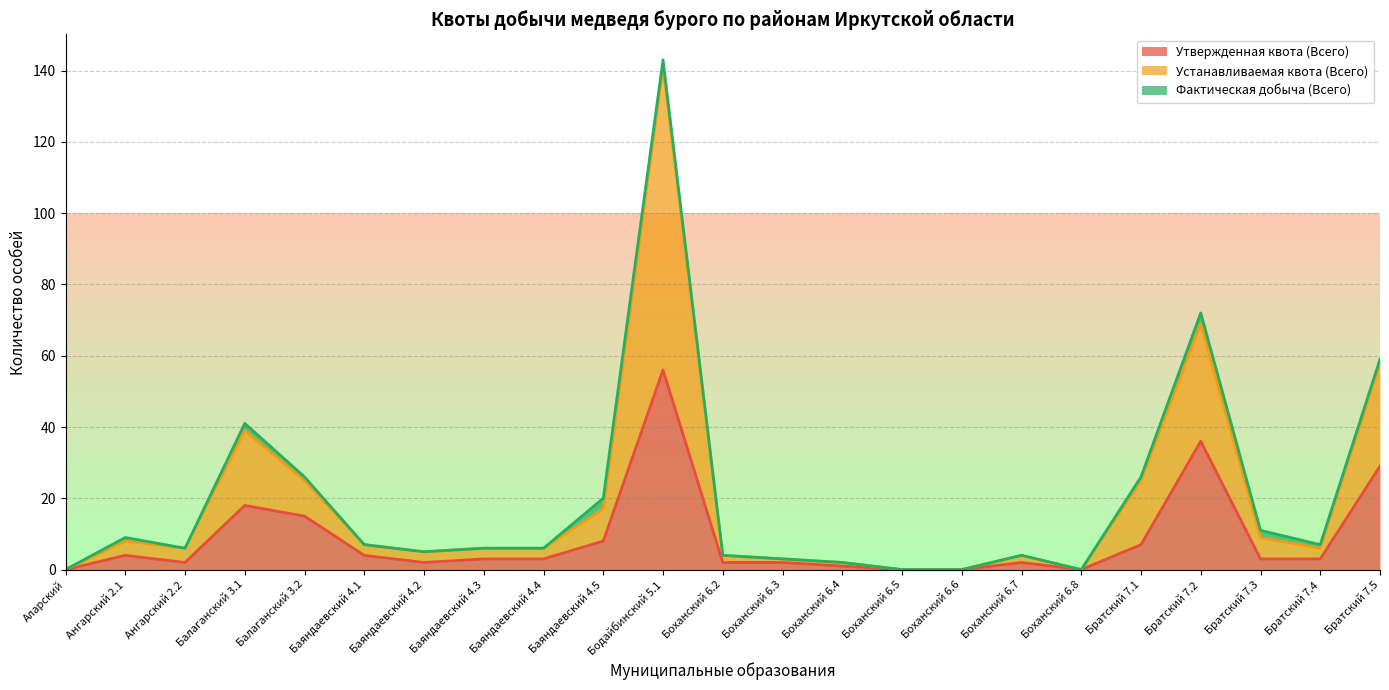

Which has a higher value, Аларский or Боханский 6.2?

Боханский 6.2